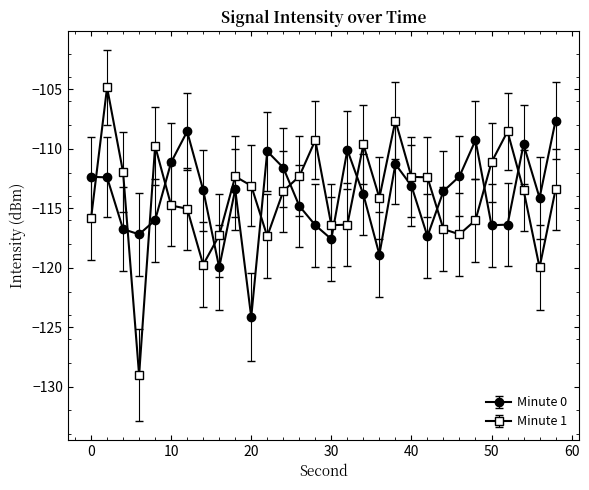

What are all the series names shown in the legend?

Minute 0, Minute 1